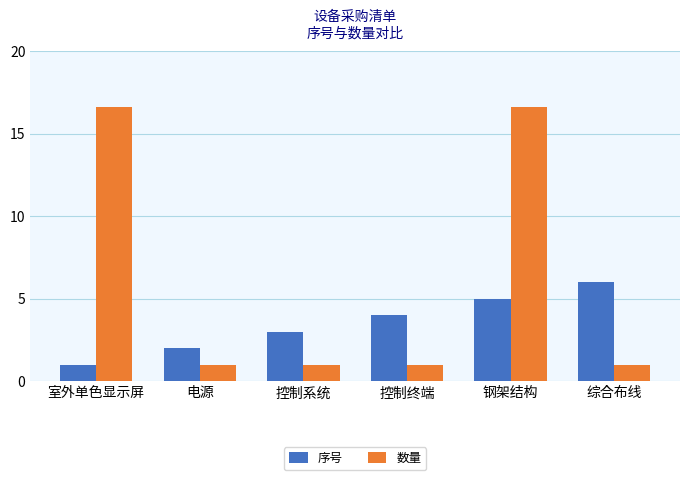

What is the difference between the highest and lowest values at 控制终端?

3.0